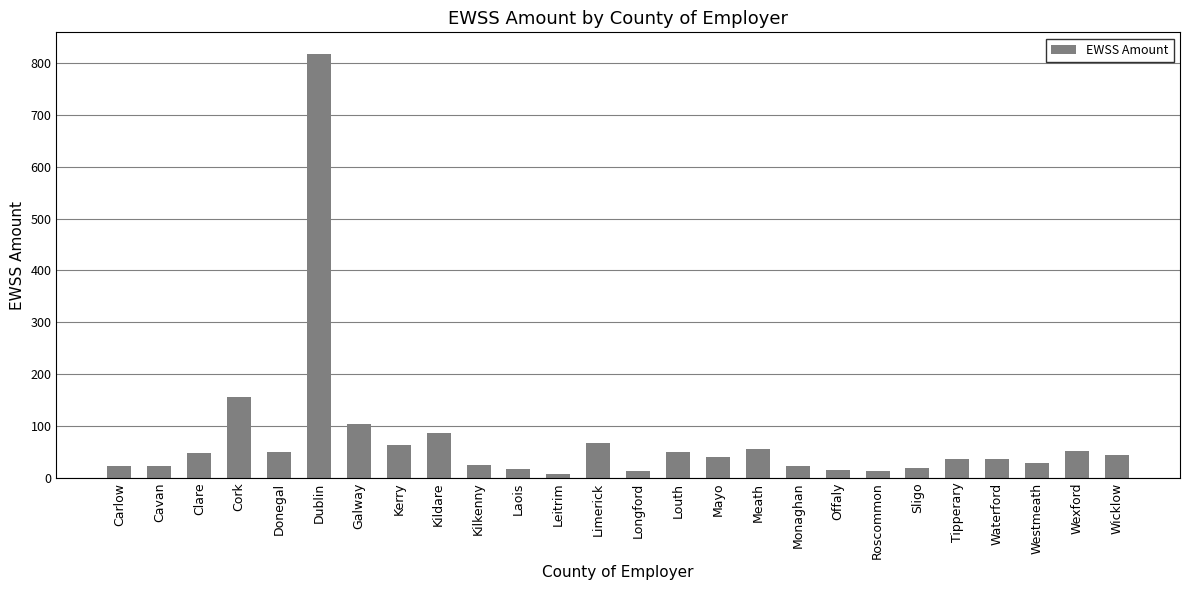

What is the average value?

73.5